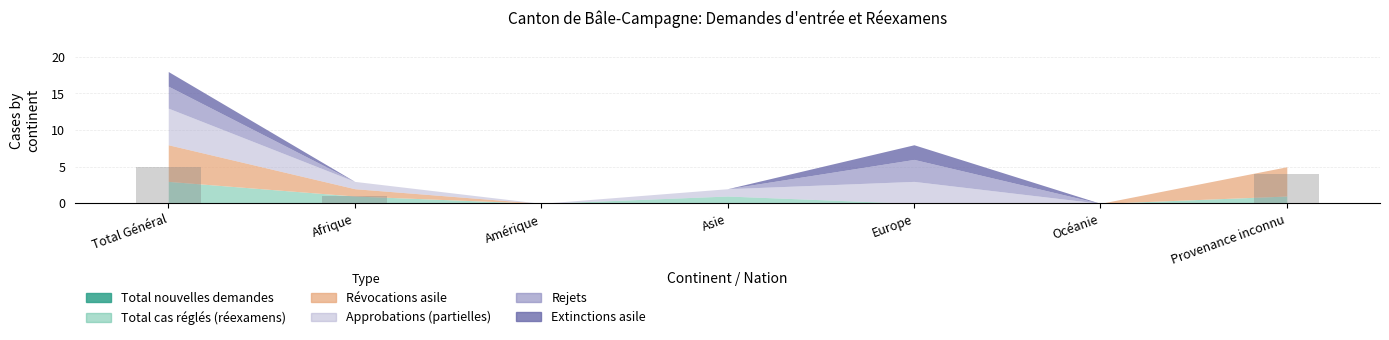

What is the greatest value displayed?

5